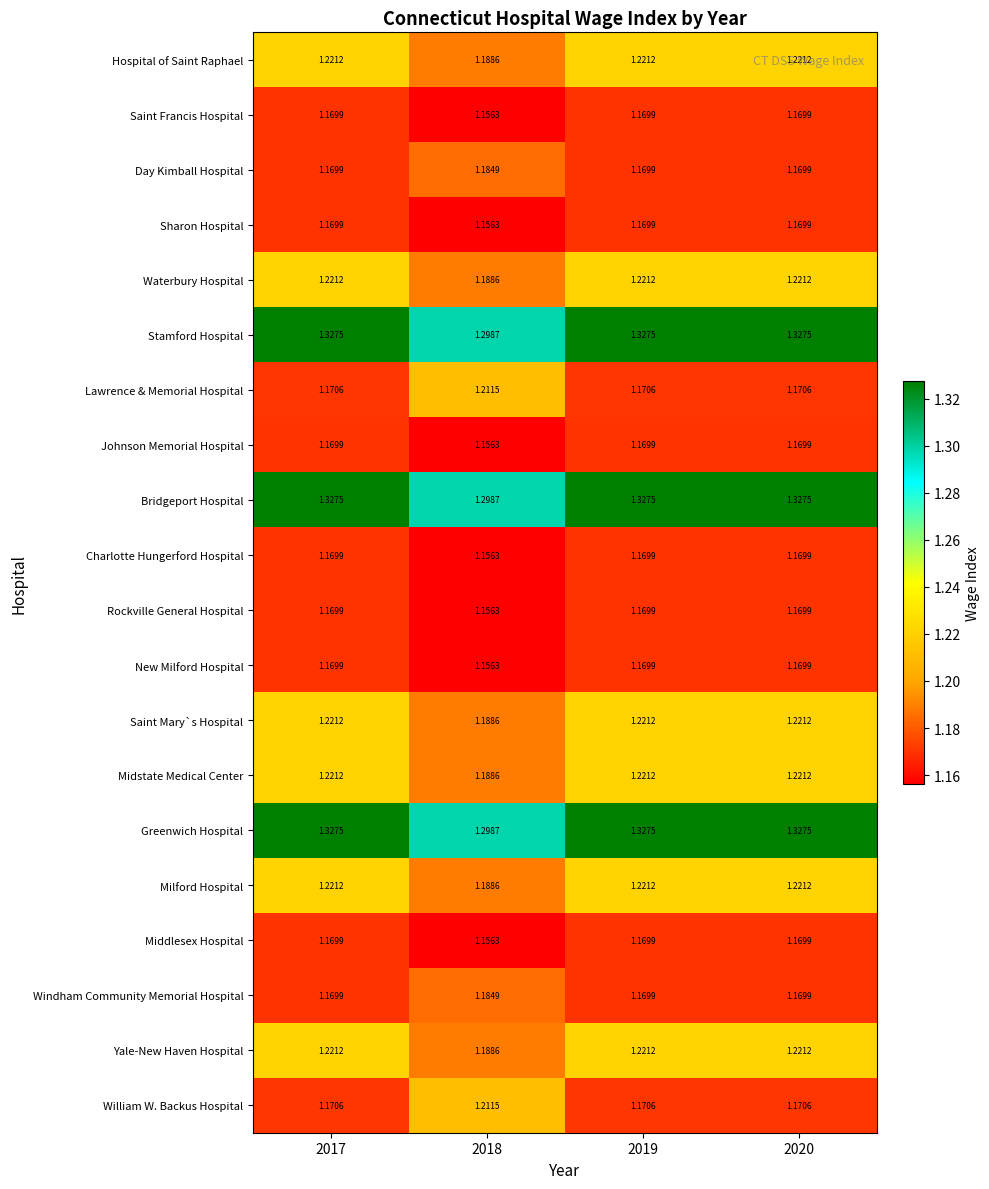

What is the difference between the highest and lowest values at 2017?

0.2